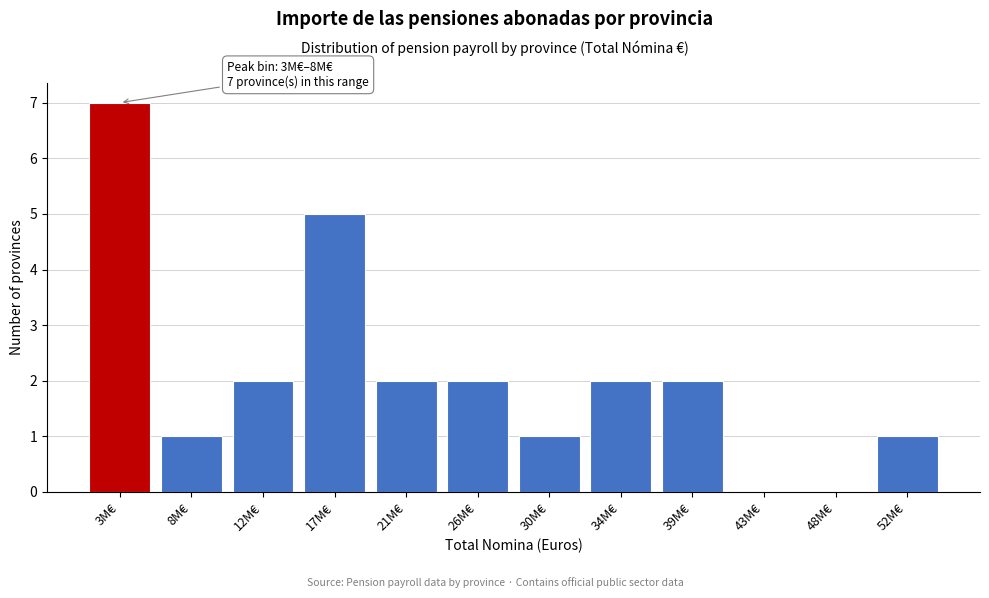

Reading right to left, list all the values displayed in this chart.

52M€=1	48M€=0	43M€=0	39M€=2	34M€=2	30M€=1	26M€=2	21M€=2	17M€=5	12M€=2	8M€=1	3M€=7